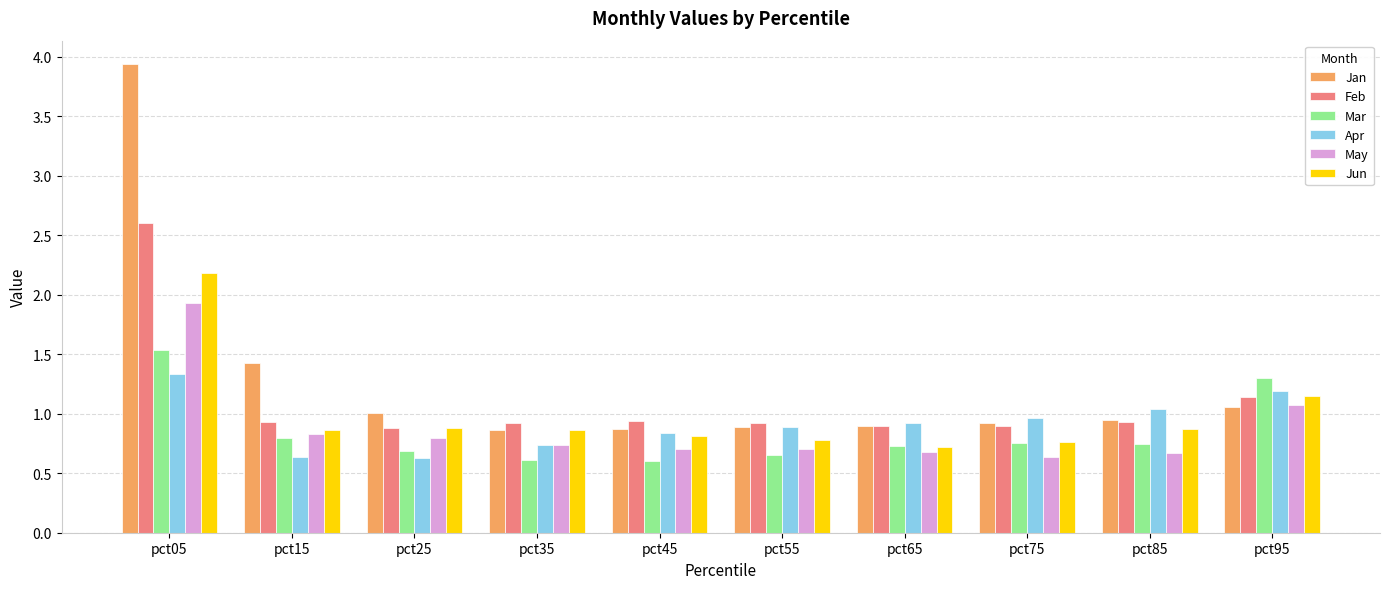

What is the greatest value displayed?

3.9